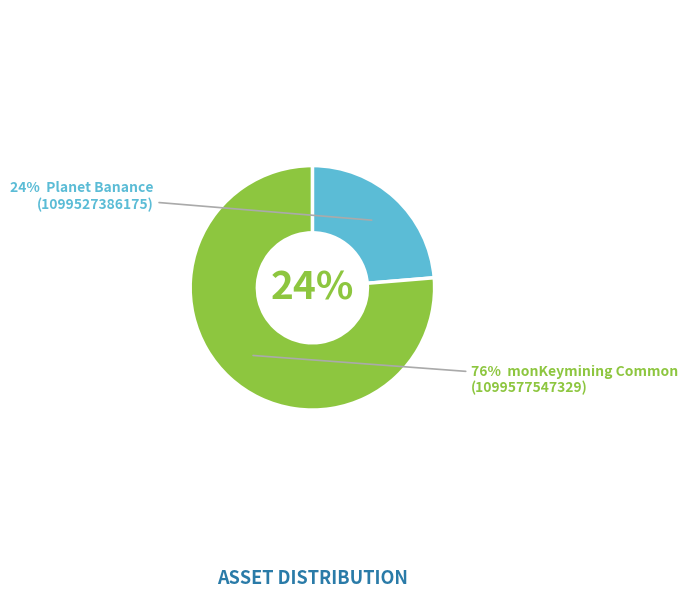

Is there a majority slice in this chart?

Yes